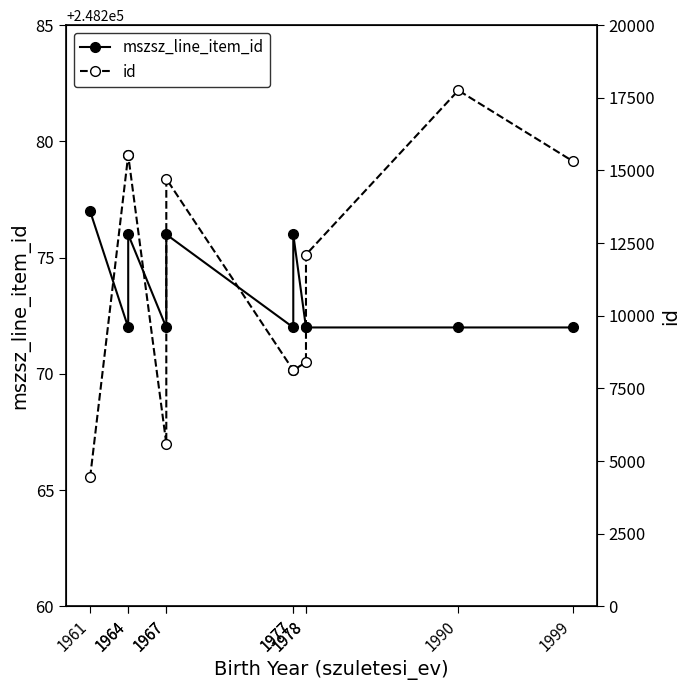

True or false: id has a value of 15527 at 1964.

True